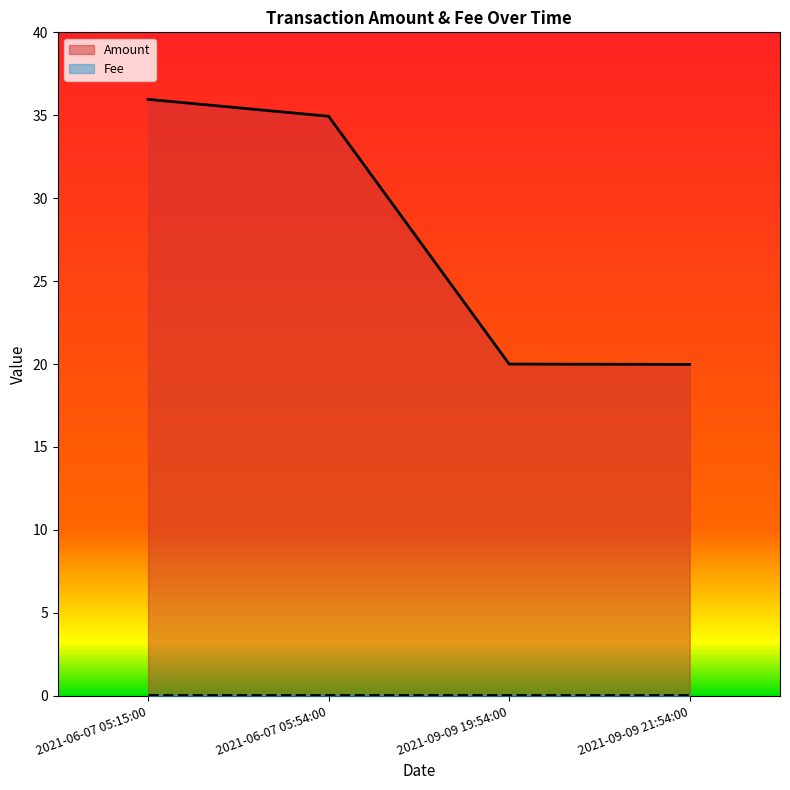

Which category has the highest value across all series?

2021-06-07 05:15:00